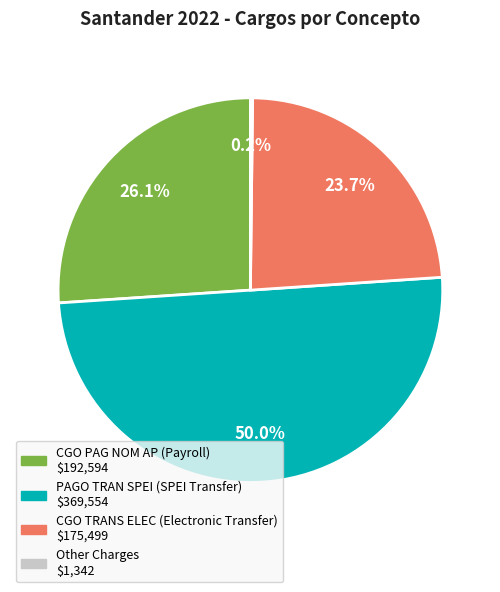

What is the largest slice in the pie chart?

PAGO TRAN SPEI (2)